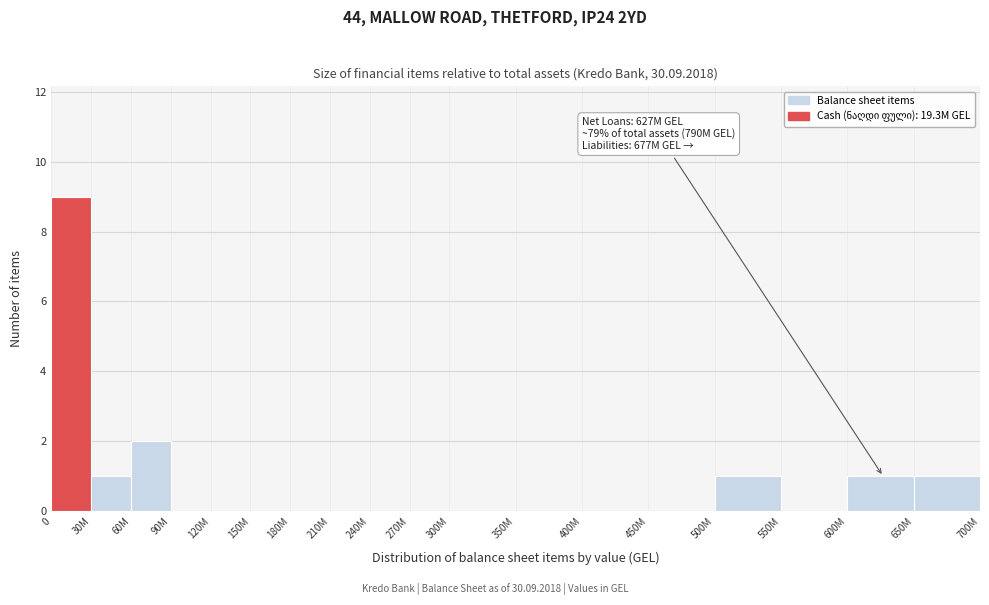

Reading right to left, list all the values displayed in this chart.

650M=1	600M=1	550M=0	500M=1	450M=0	400M=0	350M=0	300M=0	270M=0	240M=0	210M=0	180M=0	150M=0	120M=0	90M=0	60M=2	30M=1	0=9